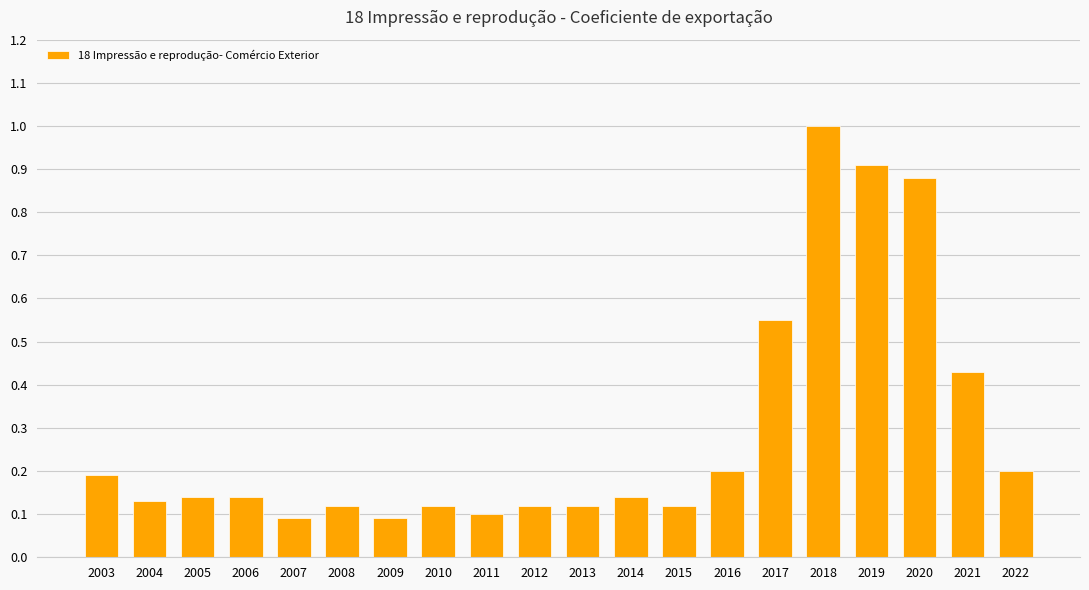

Is it true that the value at 2017 is 0.3?

False